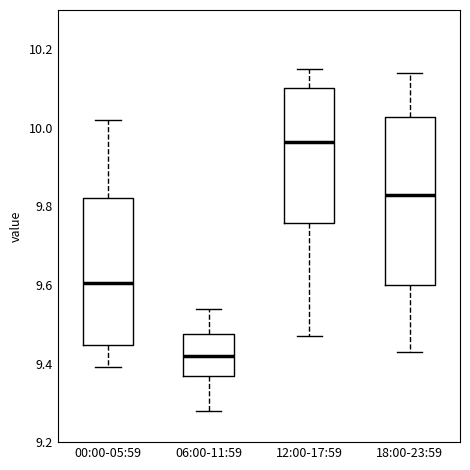

Where does the median line of the box for 06:00-11:59 sit on the y-axis? The values are not printed on the chart, so give them approximately, as read against the axis.

9.42